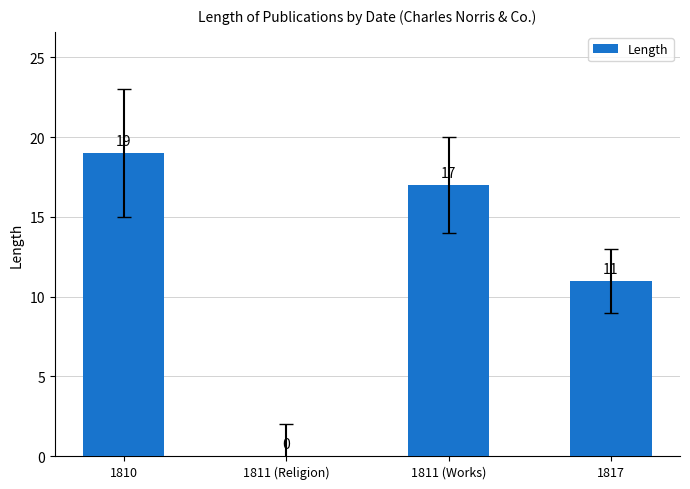

Is it true that the value at 1817 is 11?

True